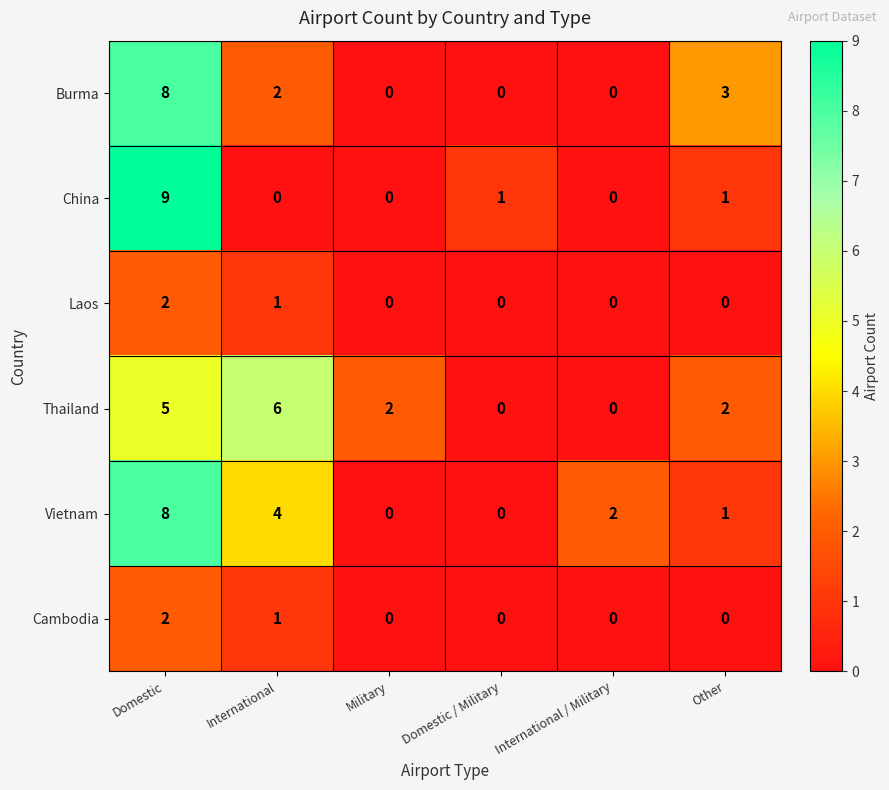

What is the maximum value shown in the chart?

9